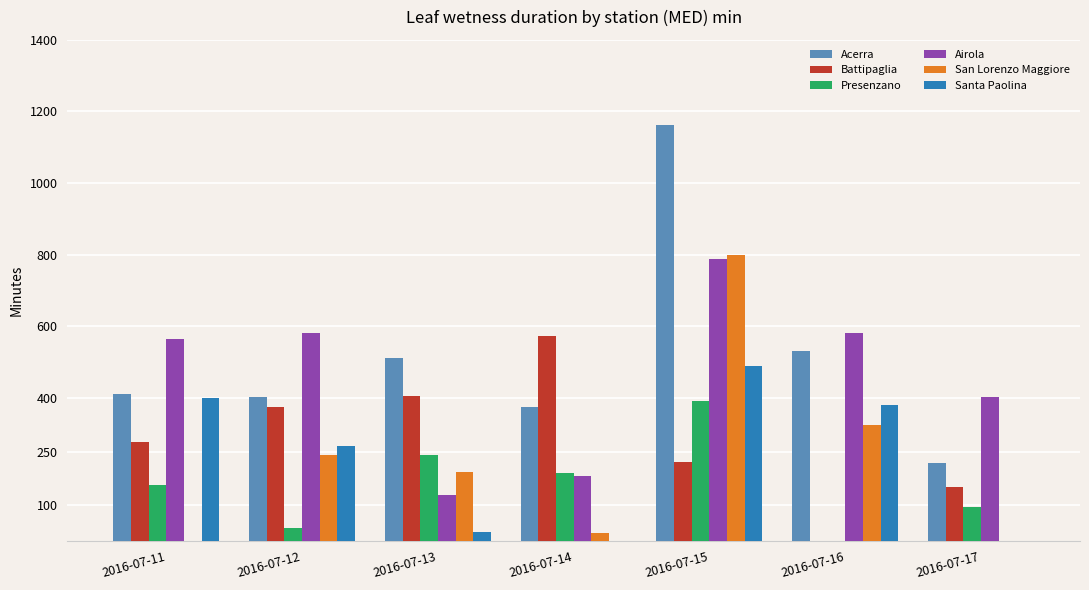

What is the total value across all series at 2016-07-11?

1808.7